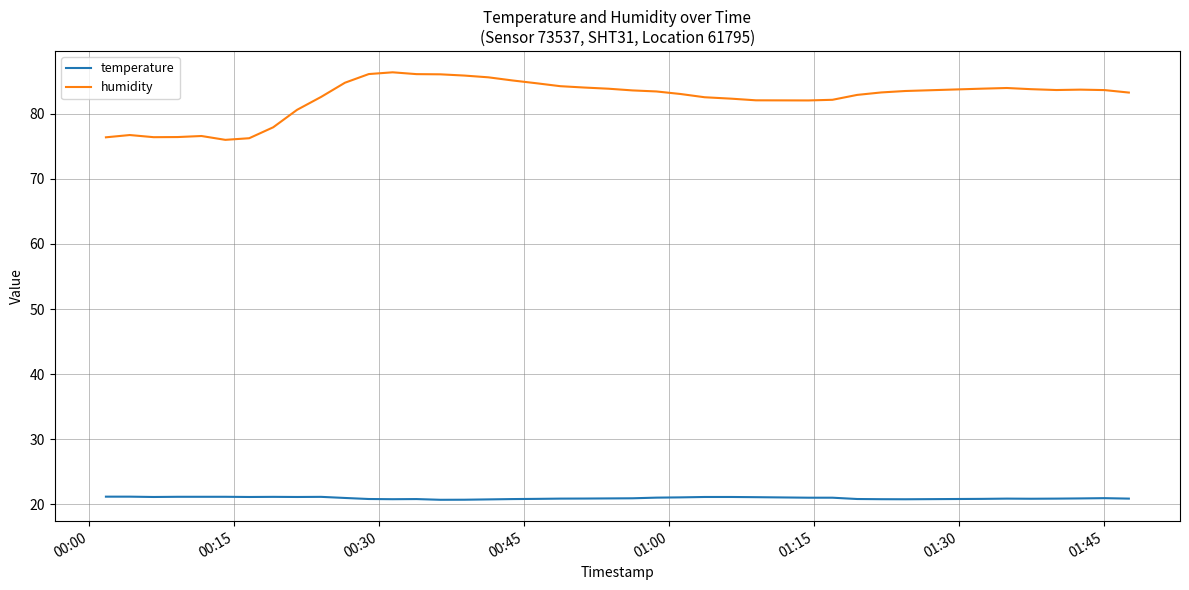

What is the greatest value displayed?

86.3